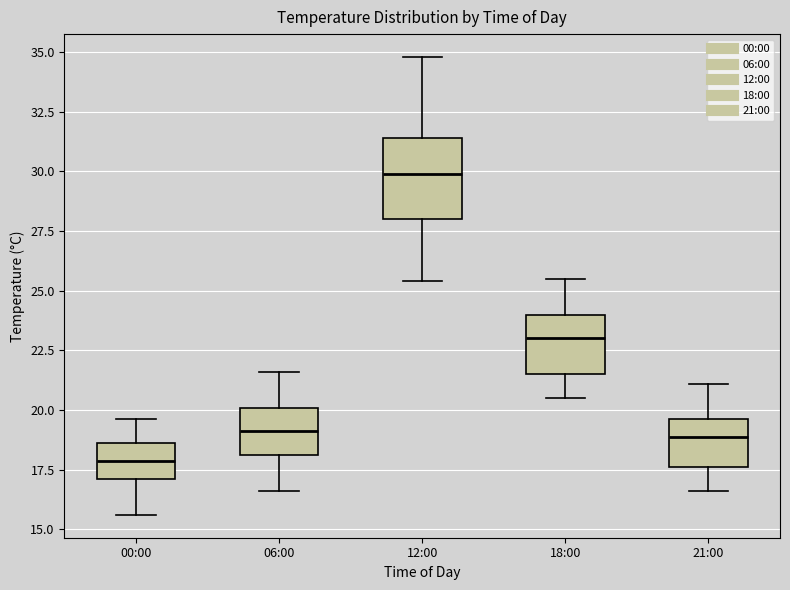

Comparing the boxes themselves (not the whiskers), which one is the tallest?

12:00